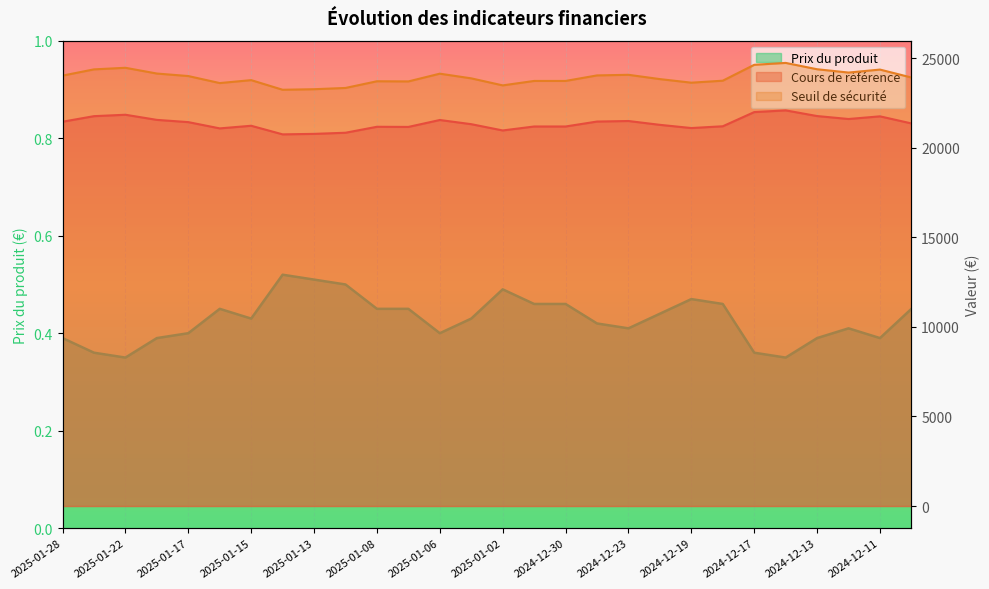

What is the difference between the Seuil de sécurité values at 2025-01-07 and 2025-01-06?

432.8